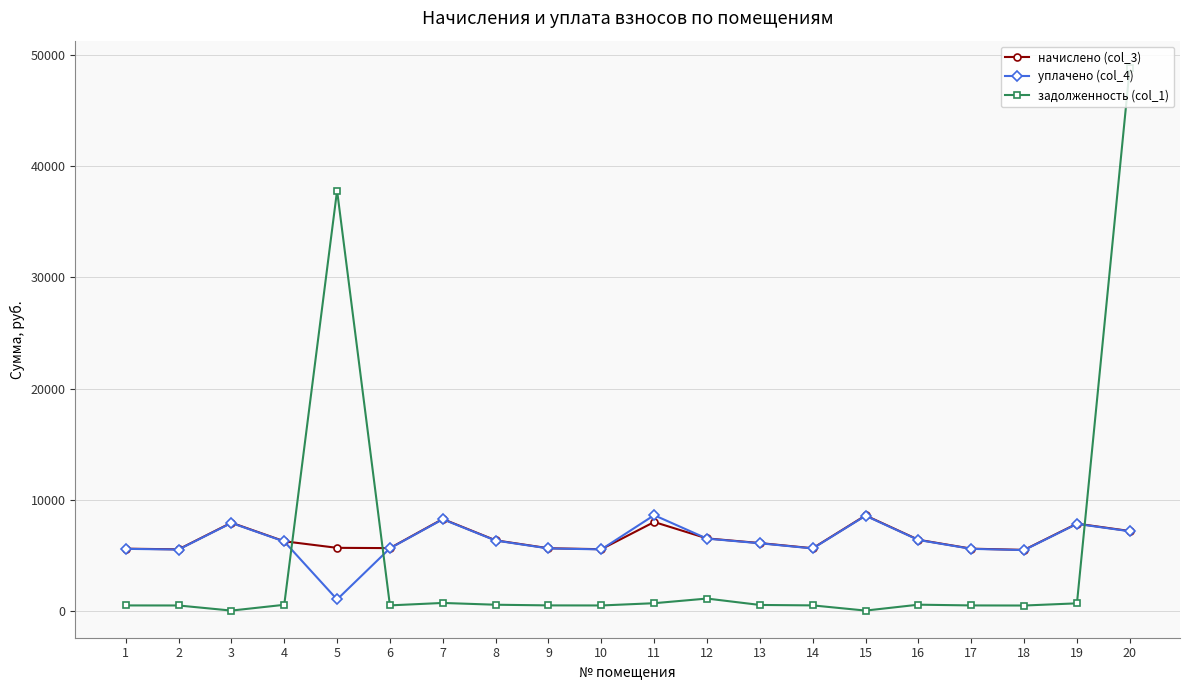

Which series ends up on top after the final intersection of начислено (col_3) and задолженность (col_1)?

задолженность (col_1)